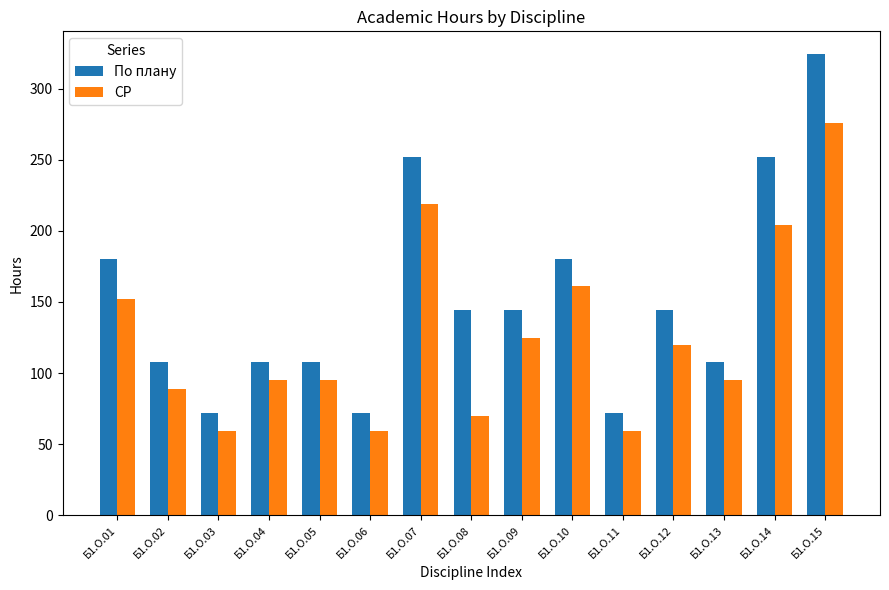

Which series changed the most between Б1.О.02 and Б1.О.14?

По плану